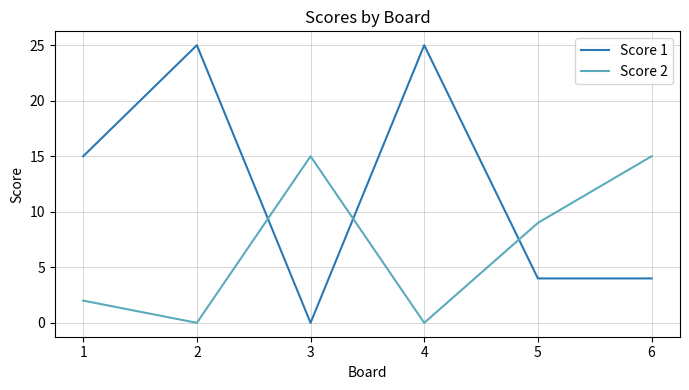

Which series ends up on top after the final intersection of Score 2 and Score 1?

Score 2